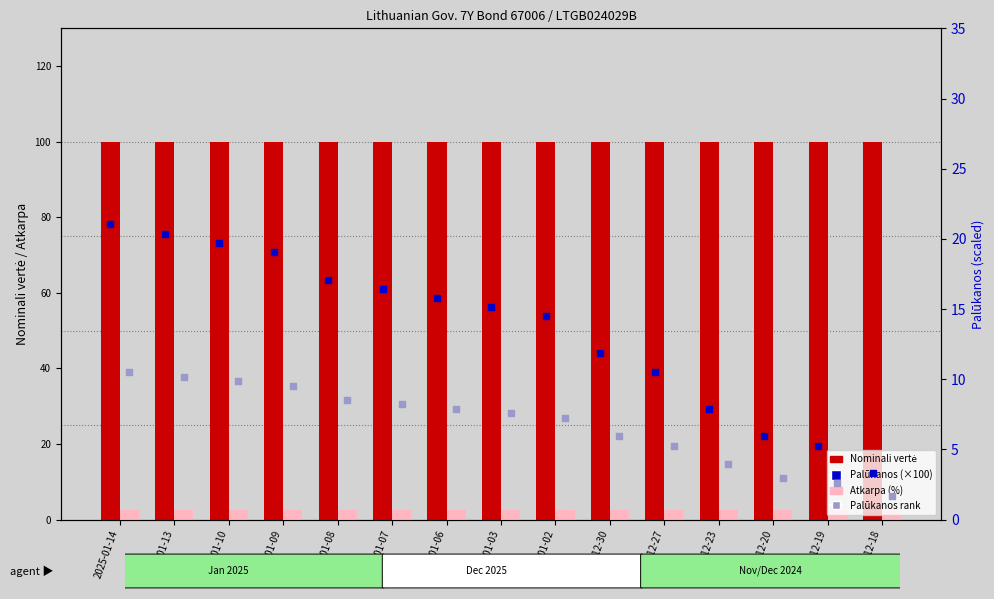

What is the total value across all series at 2024-12-18?

107.3